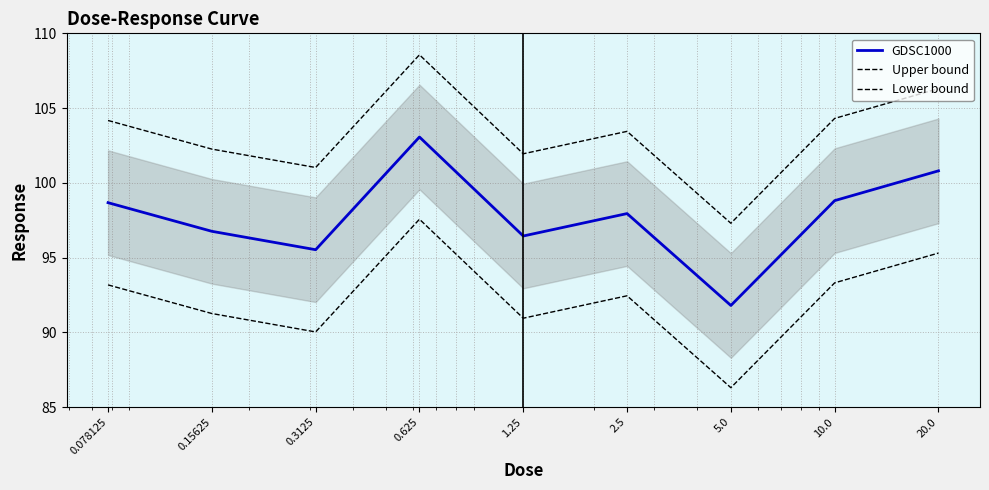

How many categories are shown in the chart?

9